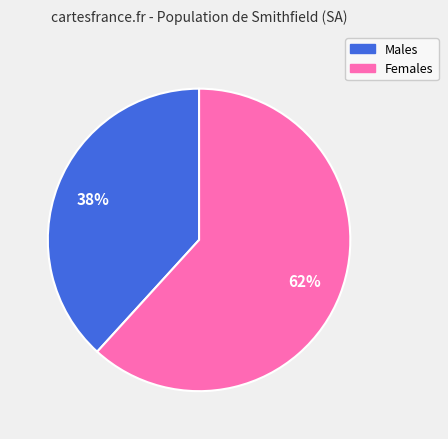

Which has a higher value, Females or Males?

Females